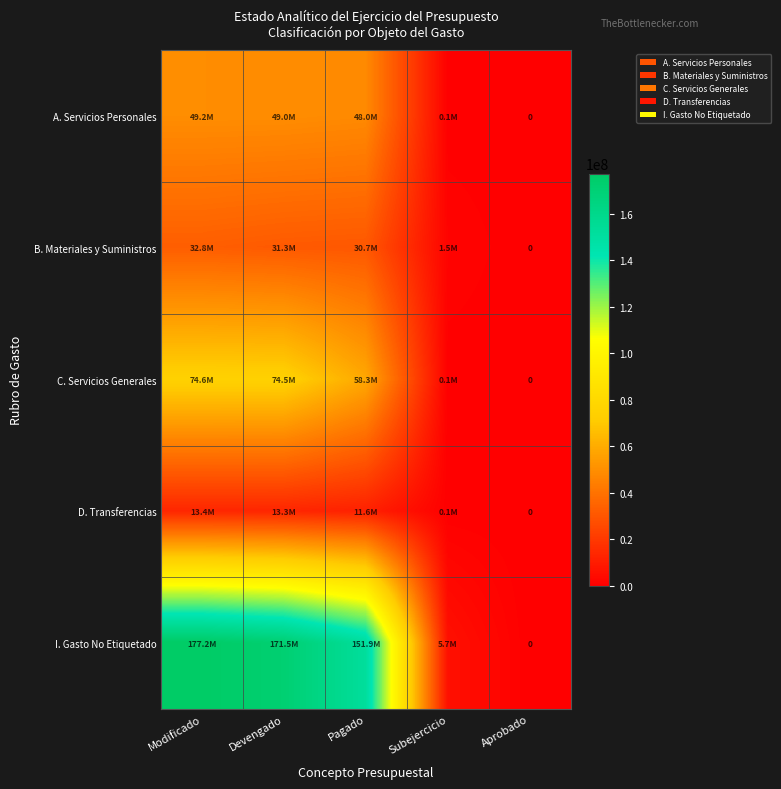

What is the sum of all D. Transferencias values?

38356370